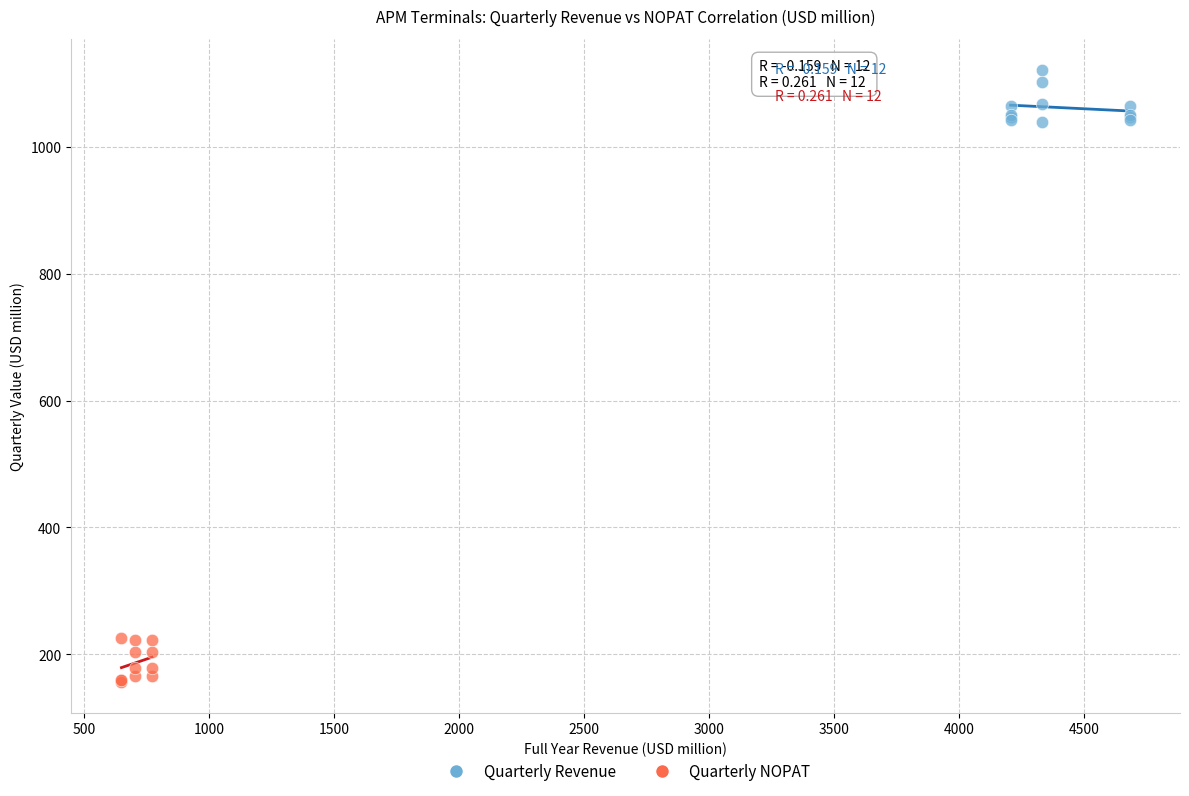

Which series contains the highest Y value?

Quarterly Revenue